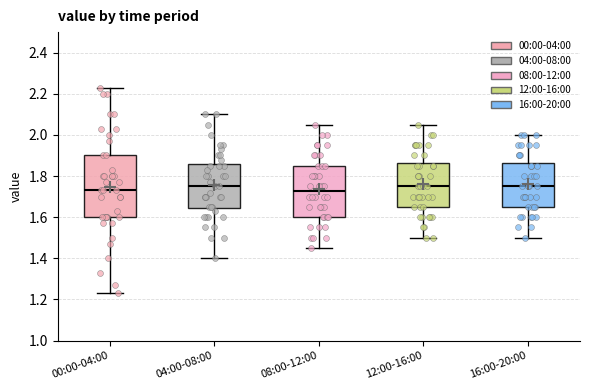

Which box is the tallest, from its lower edge to its upper edge?

00:00-04:00